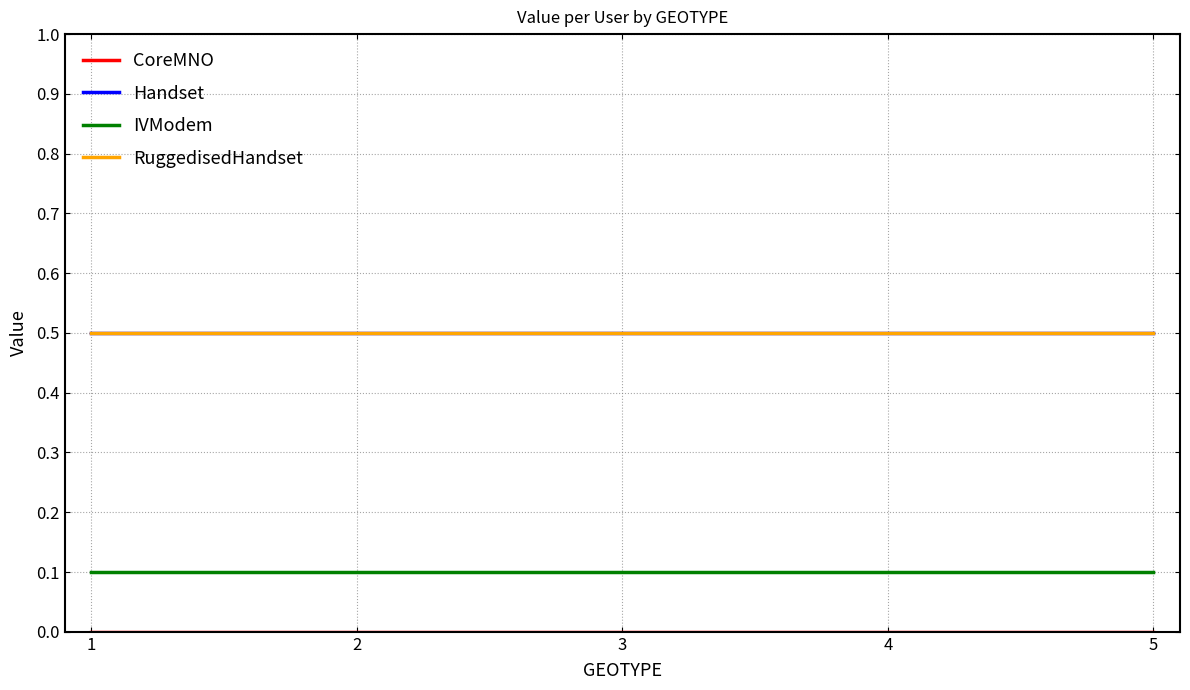

The value of IVModem at 2 is 0.0. True or false?

False